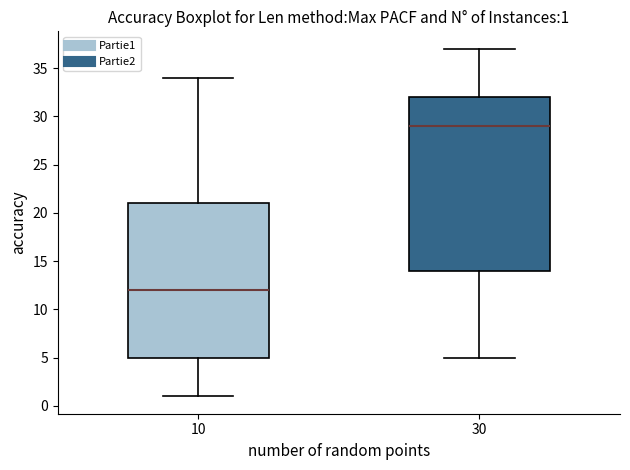

Which box has the lowest median line?

10